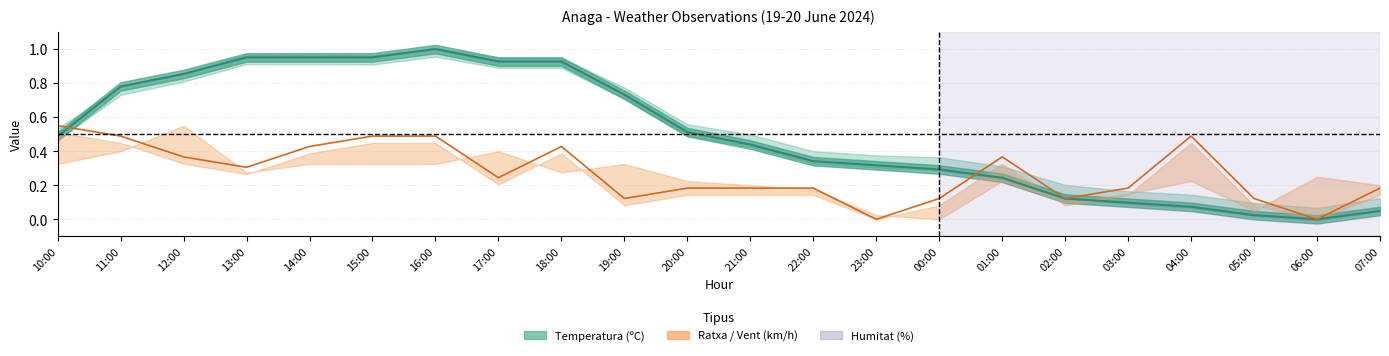

How many intersections are there between Temperatura (ºC) and Velocitat del vent (km/h)?

2